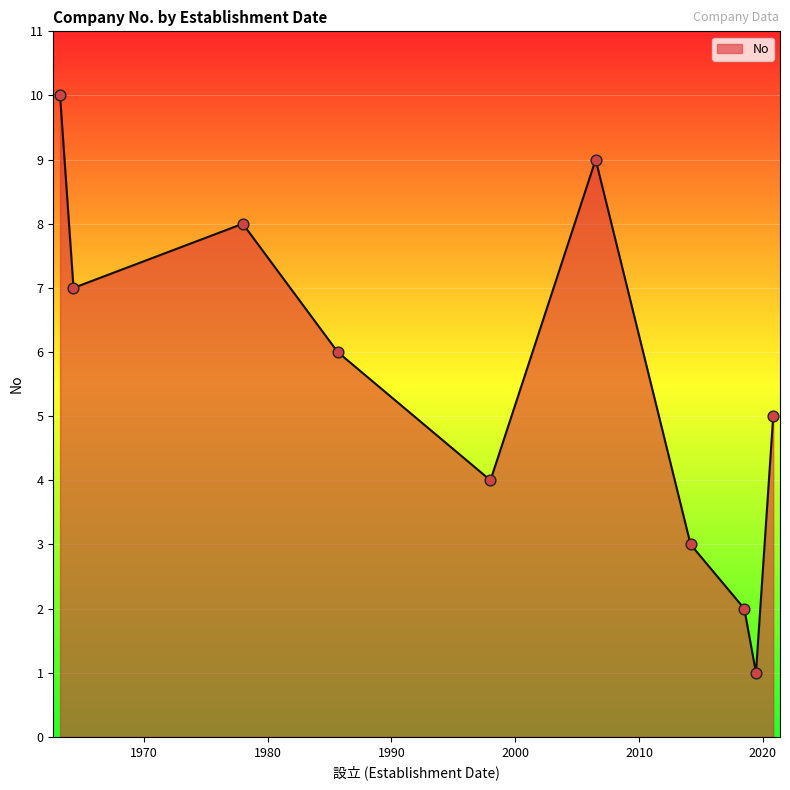

What is the maximum value shown in the chart?

10